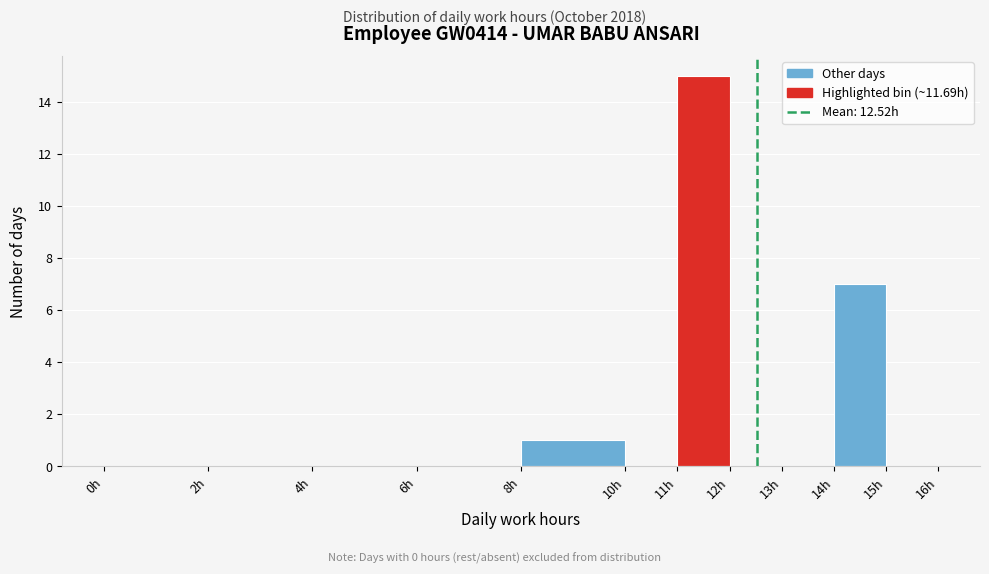

Reading left to right, transcribe this chart: for each bar, give the range it covers on the x-axis and its height. The values are not printed on the chart, so give them approximately, as read against the axis.

0 to 2: 0
2 to 4: 0
4 to 6: 0
6 to 8: 0
8 to 10: 1
10 to 11: 0
11 to 12: 15
12 to 13: 0
13 to 14: 0
14 to 15: 7
15 to 16: 0